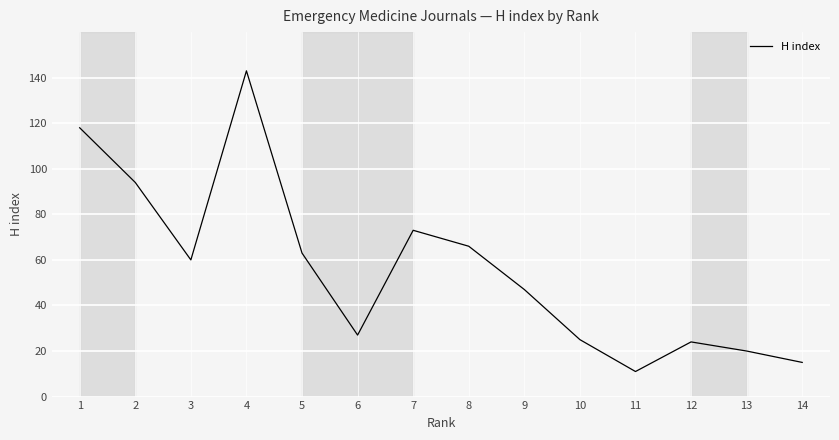

The chart shows a value of 66 at 8. True or false?

True